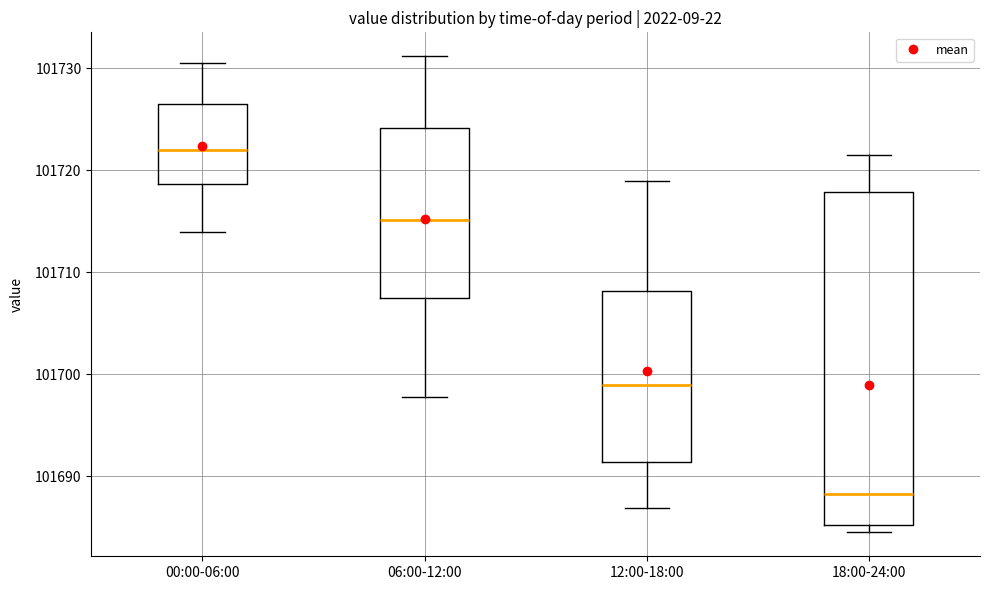

Comparing the boxes themselves (not the whiskers), which one is the tallest?

18:00-24:00